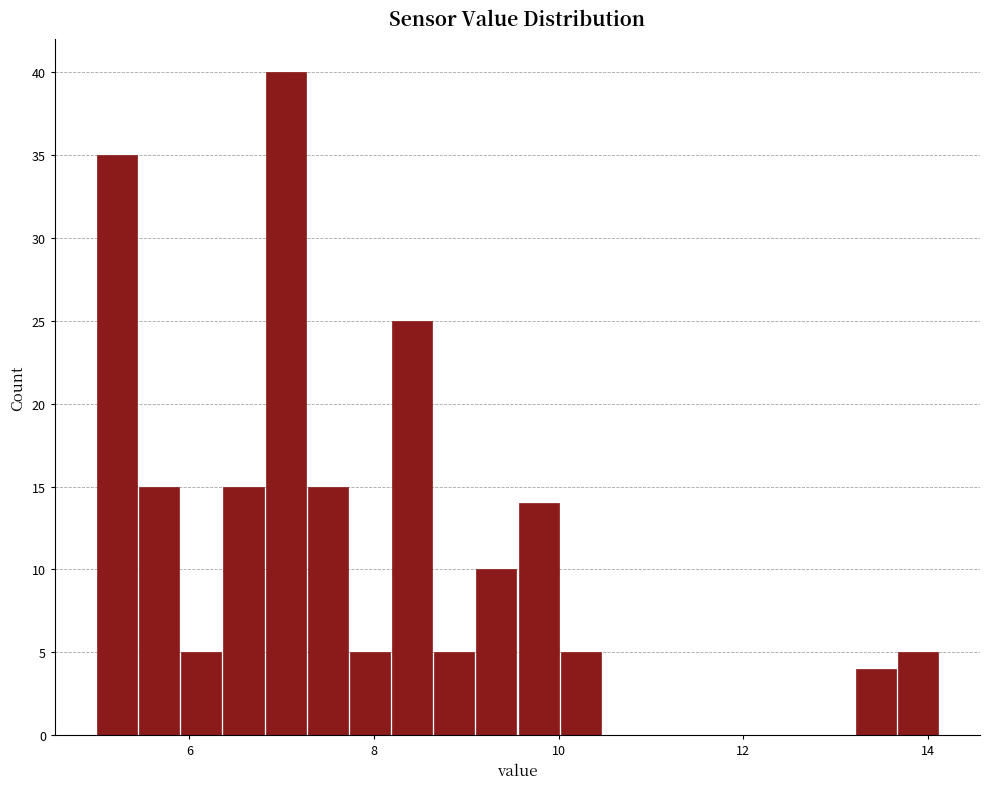

Read against the x-axis, roughly where is the centre of the tallest bar?

7.0